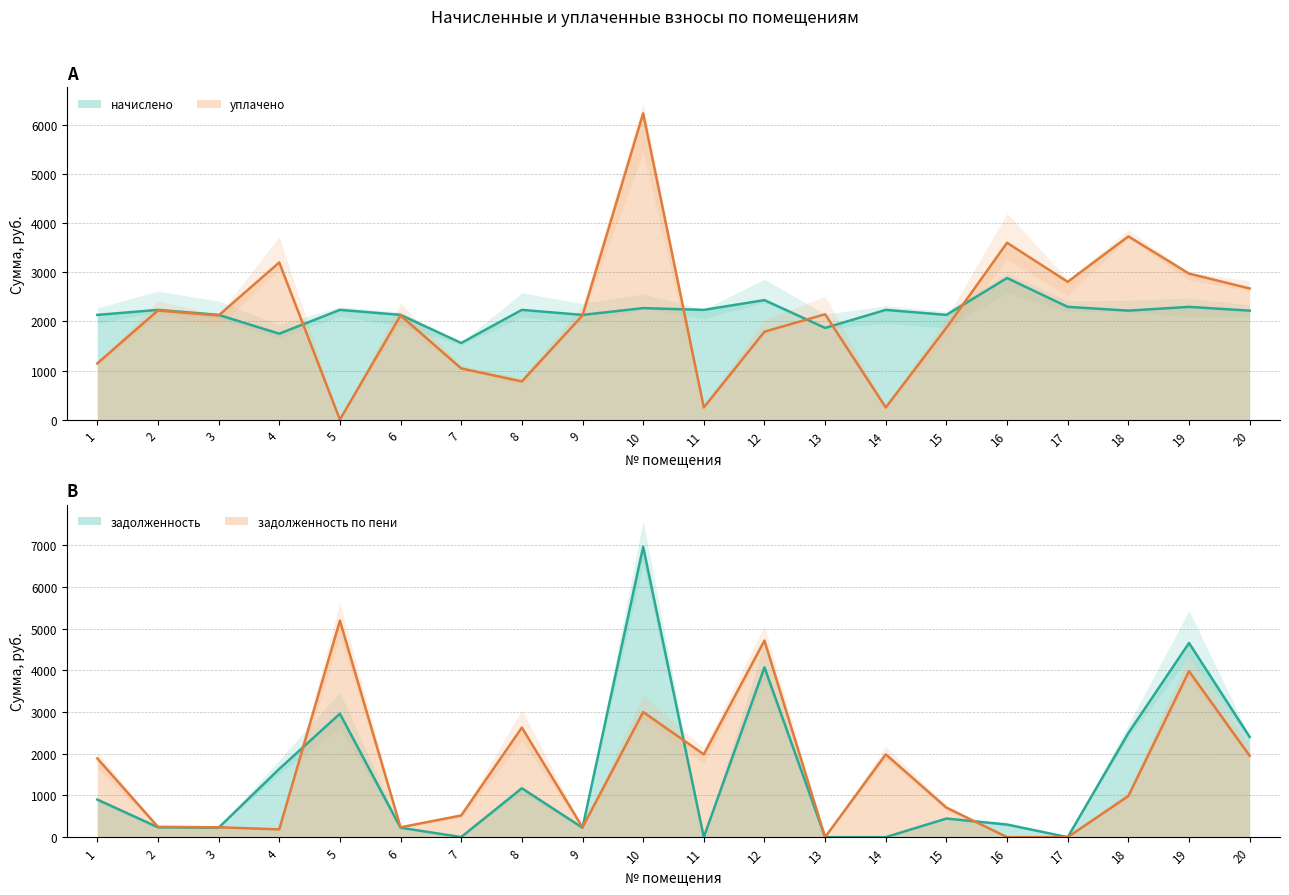

What is the difference between the уплачено values at 15 and 17?

935.1